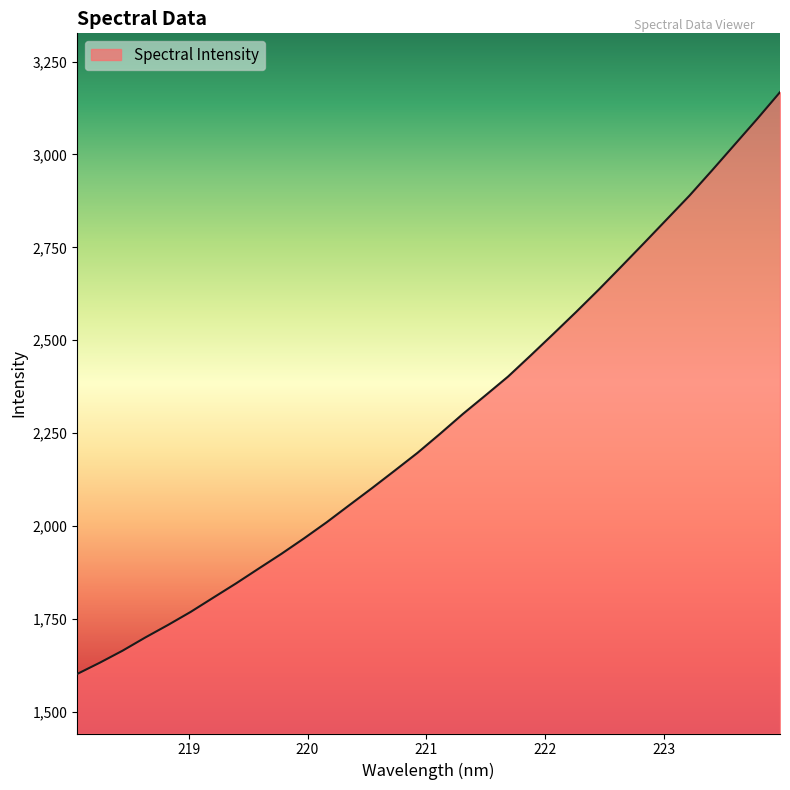

What is the difference between the maximum and minimum values?

1565.8